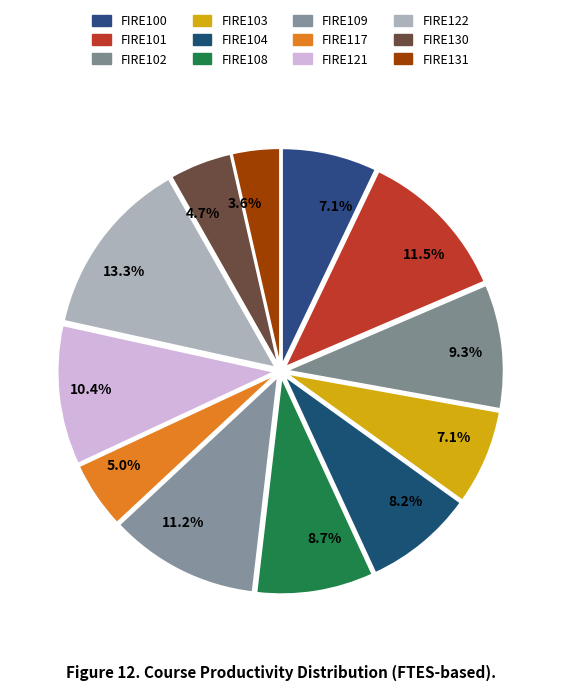

How many slices are in this pie chart?

12